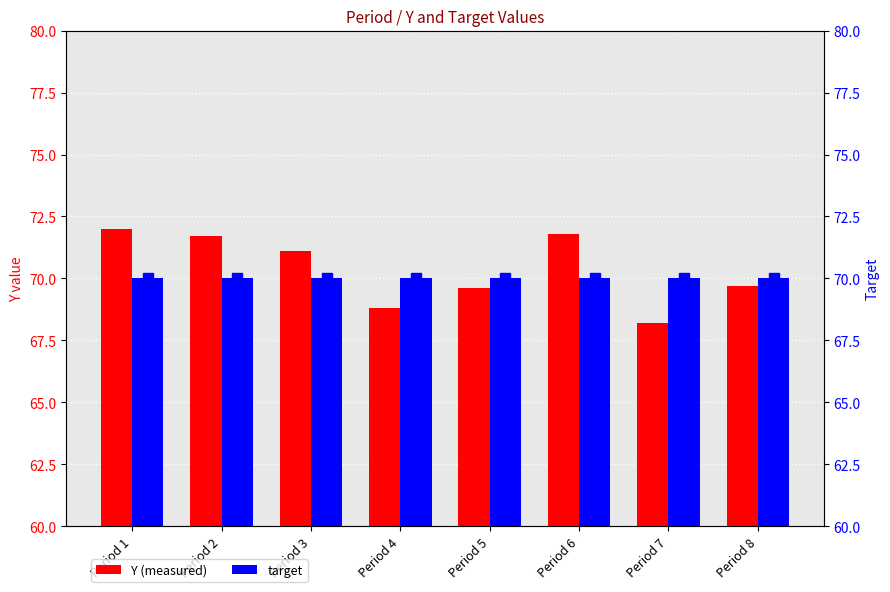

What is the spread (max minus min) of values at Period 1?

2.0